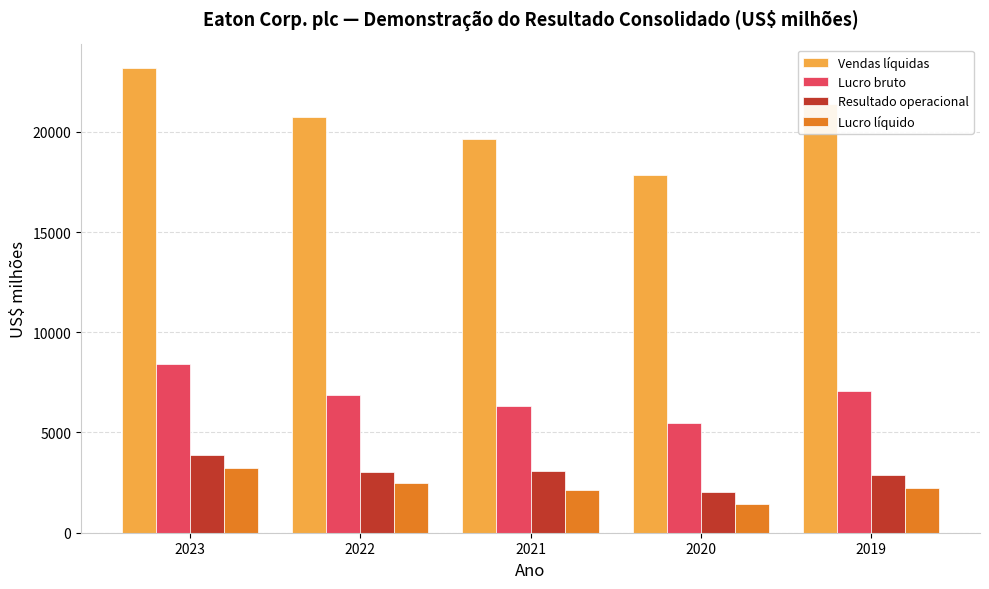

Is the value of Resultado operacional at 2022 greater than the value of Vendas líquidas at 2022?

No